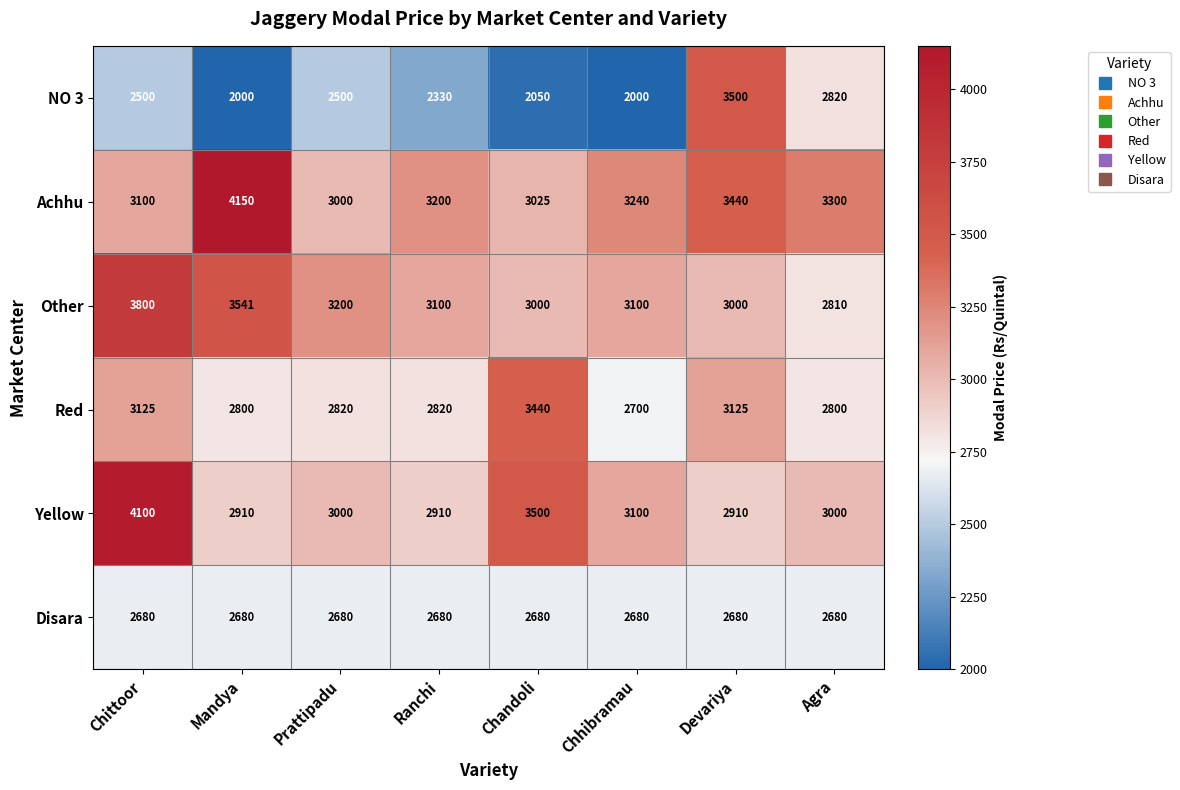

Which series has the largest total across all categories?

Achhu